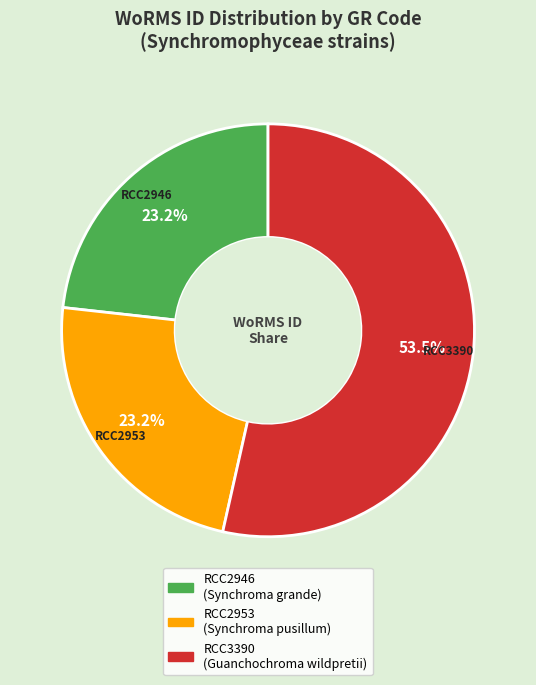

What is the ratio of the value at RCC2946 to the value at RCC2953?

1.0